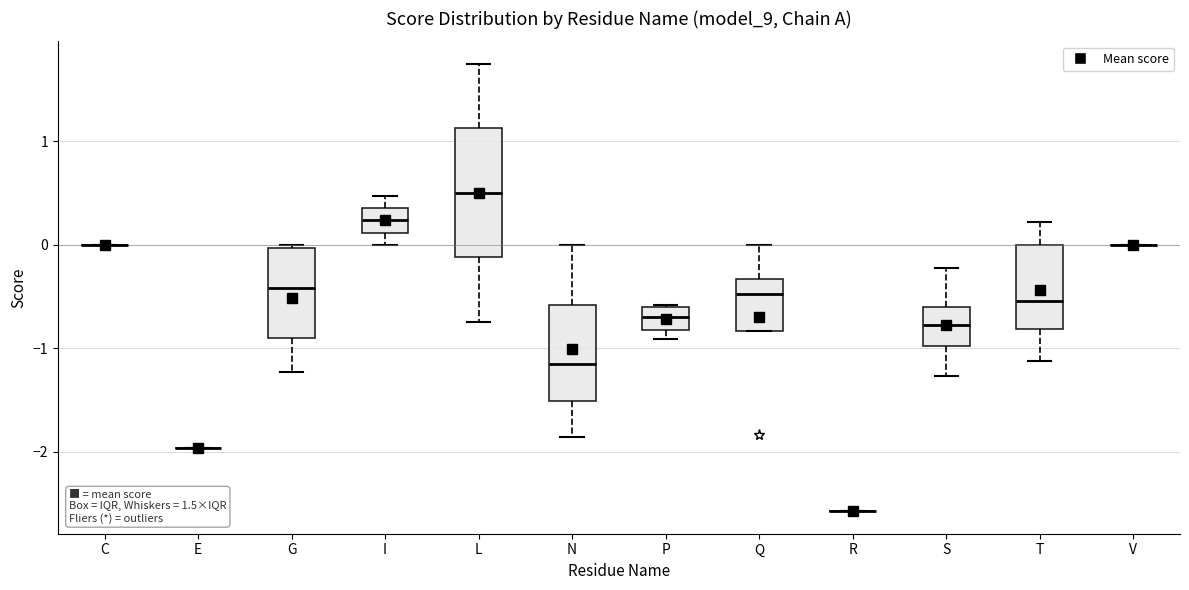

Where is the upper edge of the box for P on the y-axis? The values are not printed on the chart, so give them approximately, as read against the axis.

-0.6